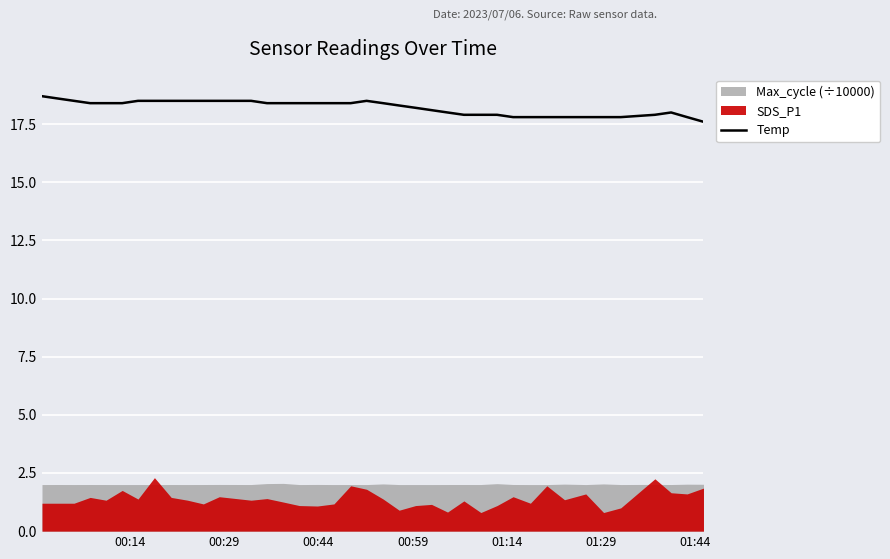

What is the sum of all values?

710.0